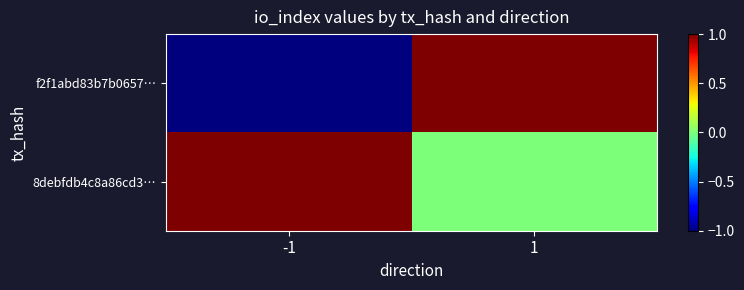

List the series in order of their overall mean, lowest first.

f2f1abd83b7b0657…, 8debfdb4c8a86cd3…